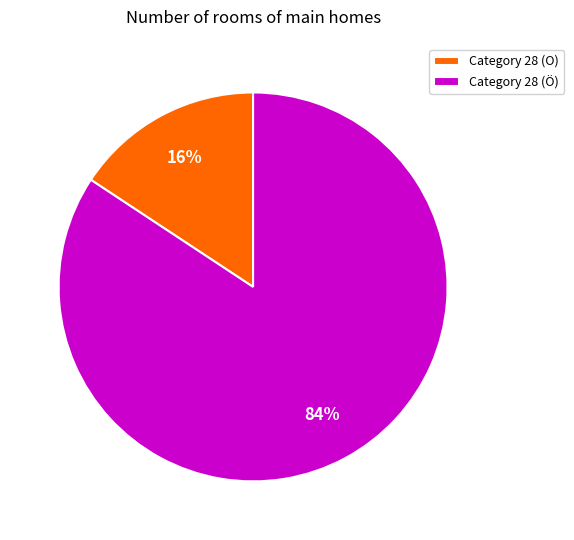

What percentage is the Category 28 (O) slice, to the nearest percent?

16%